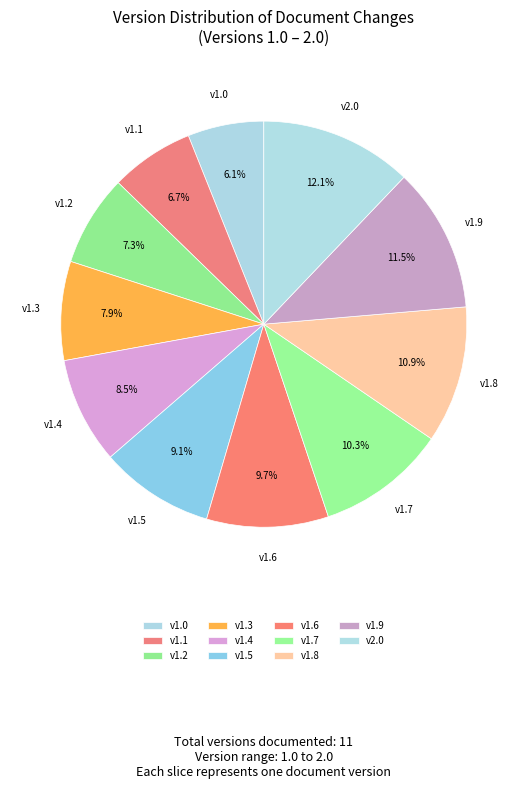

To the nearest percent, what is the difference between the largest and smallest slice percentages?

6%